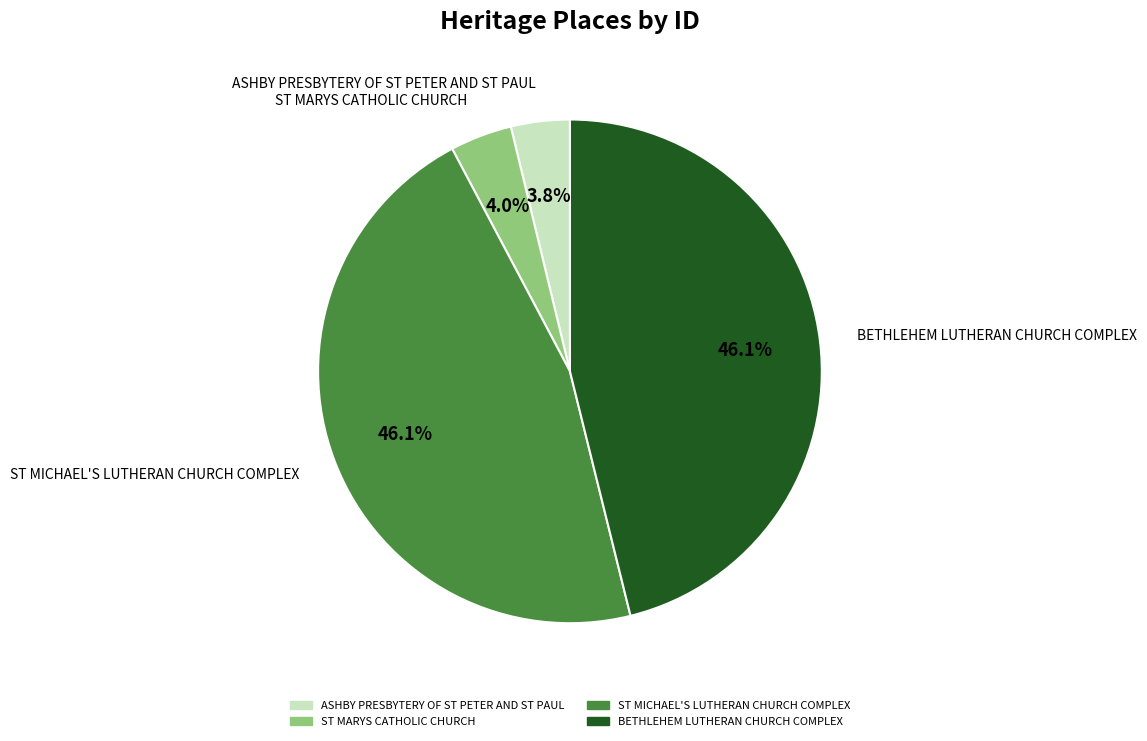

How much of the chart is everything except ST MARYS CATHOLIC CHURCH?

96.0%